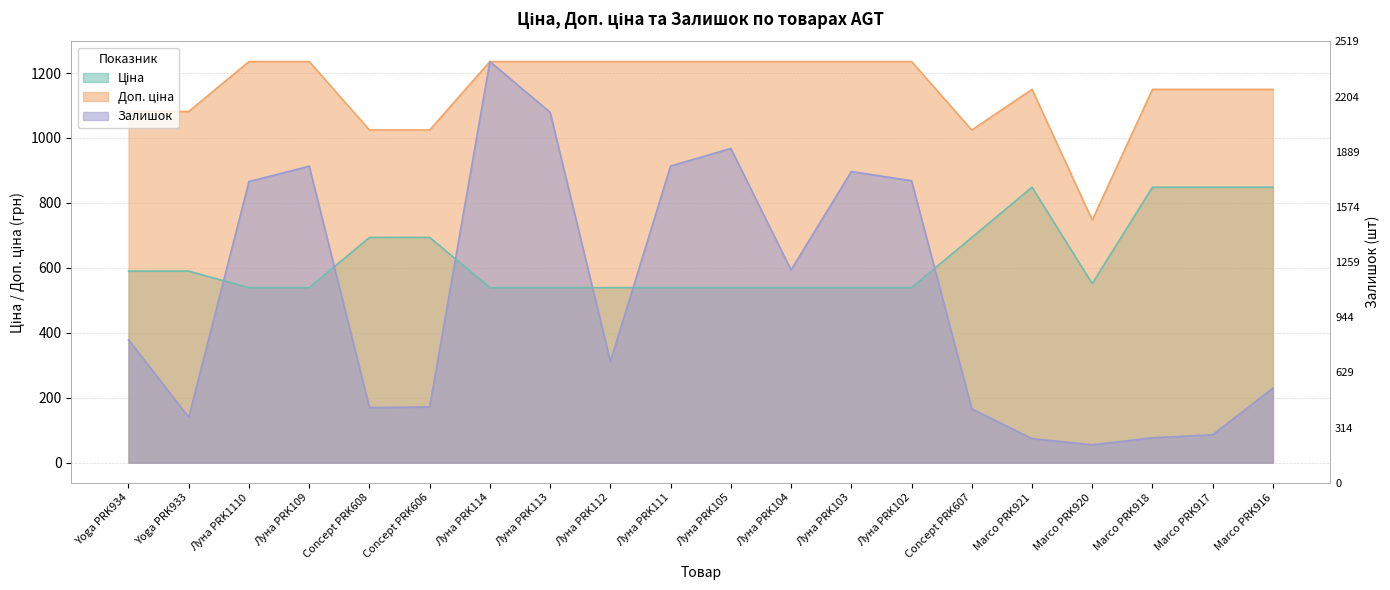

Which series has the widest spread of values?

Залишок